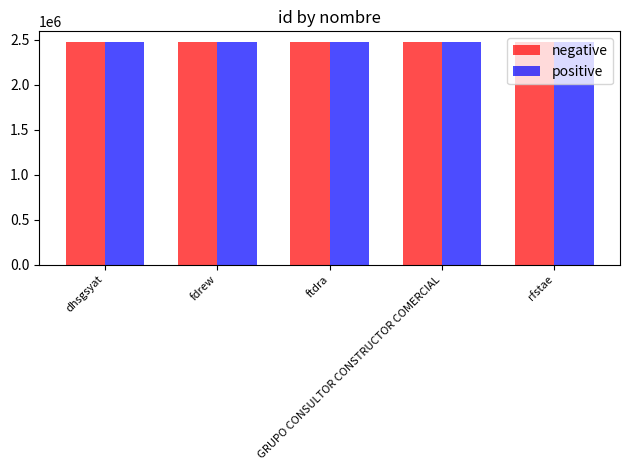

How many bars are there in each group?

2